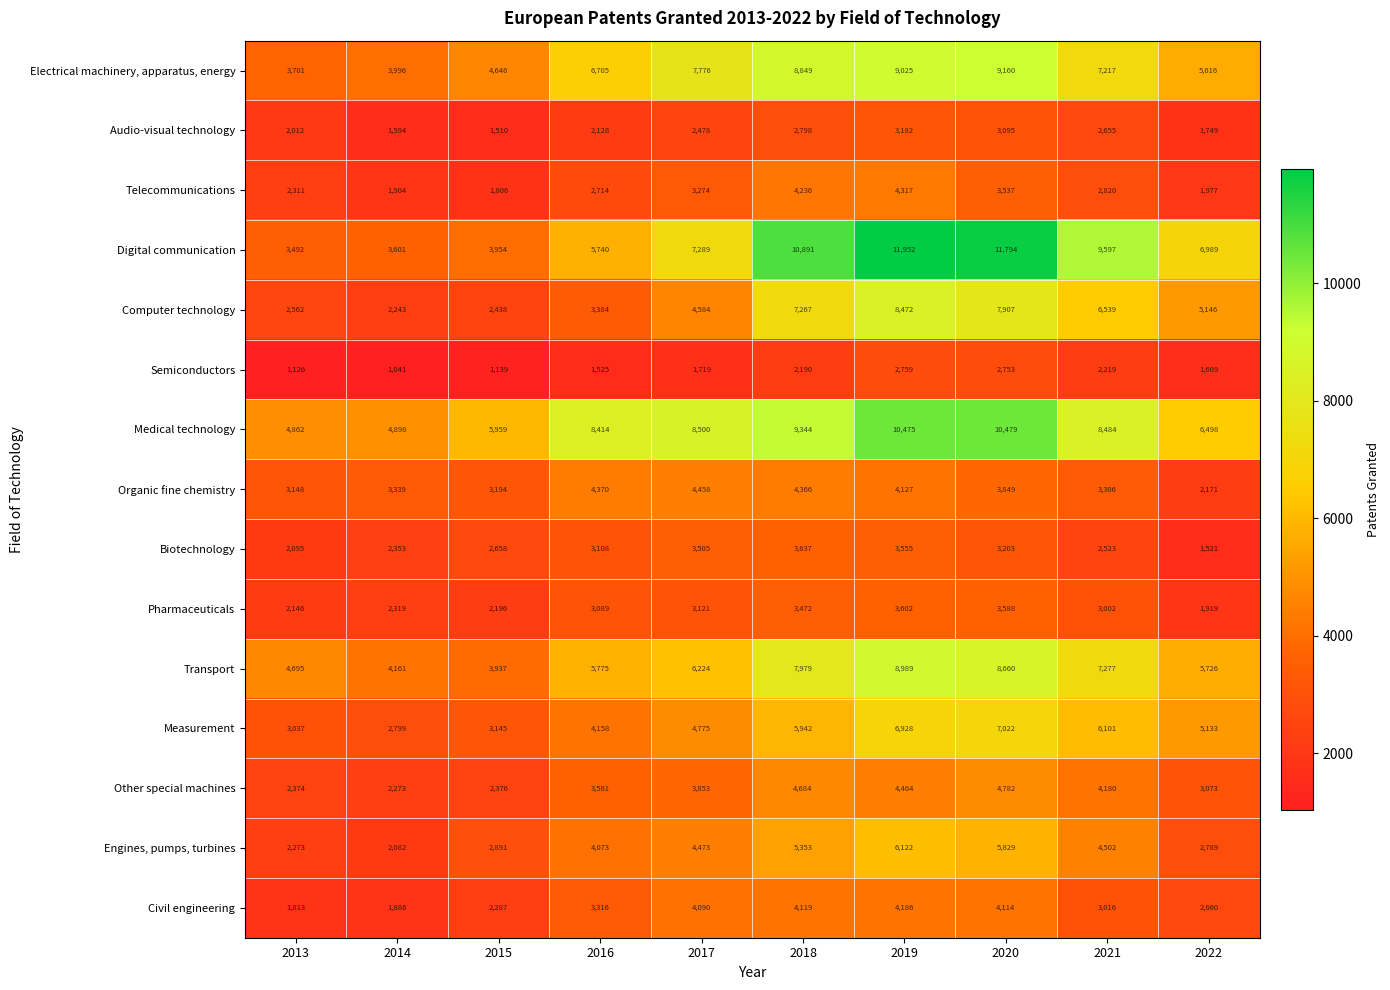

What is the difference between the maximum and second lowest values in the Civil engineering series?

2300